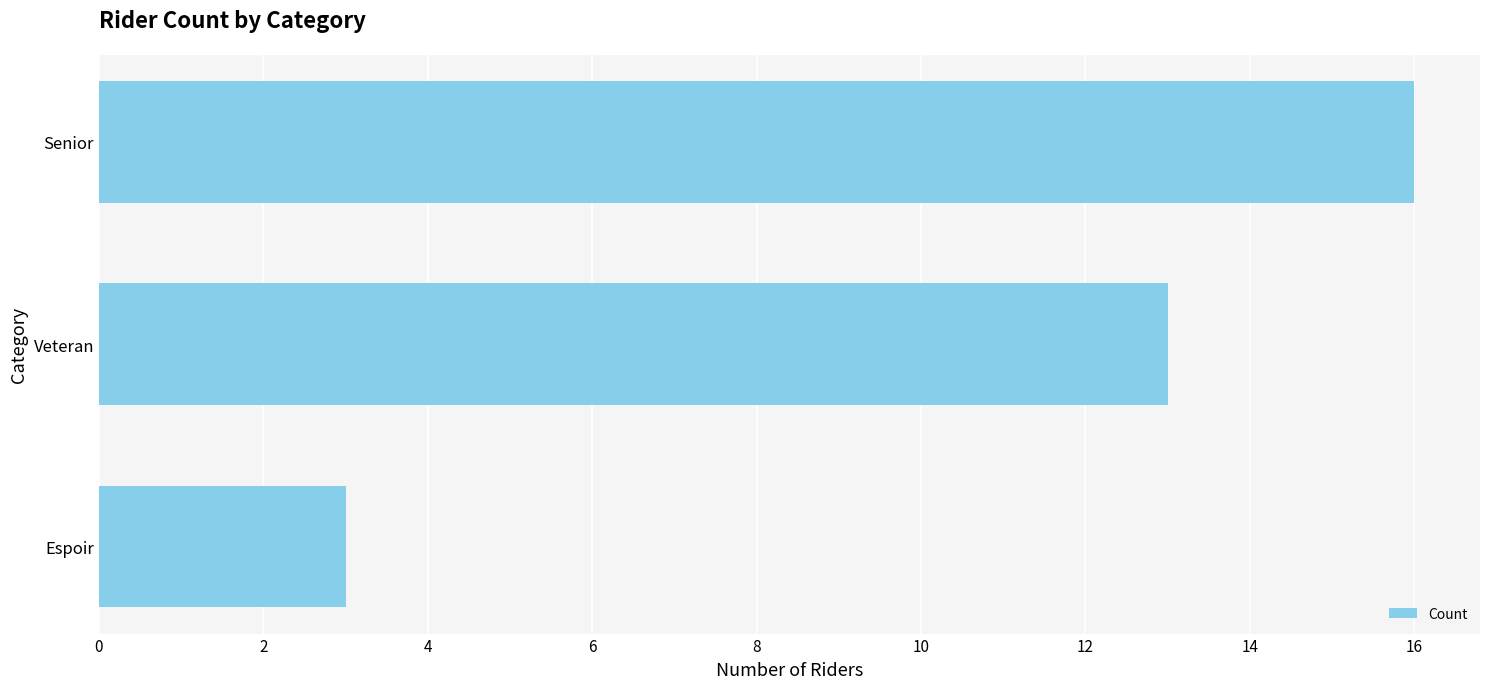

The chart shows a value of 1 at Espoir. True or false?

False